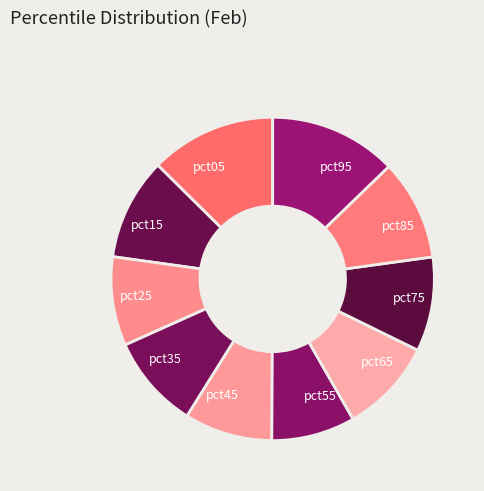

The pct85 slice represents 10% of the pie. True or false?

True